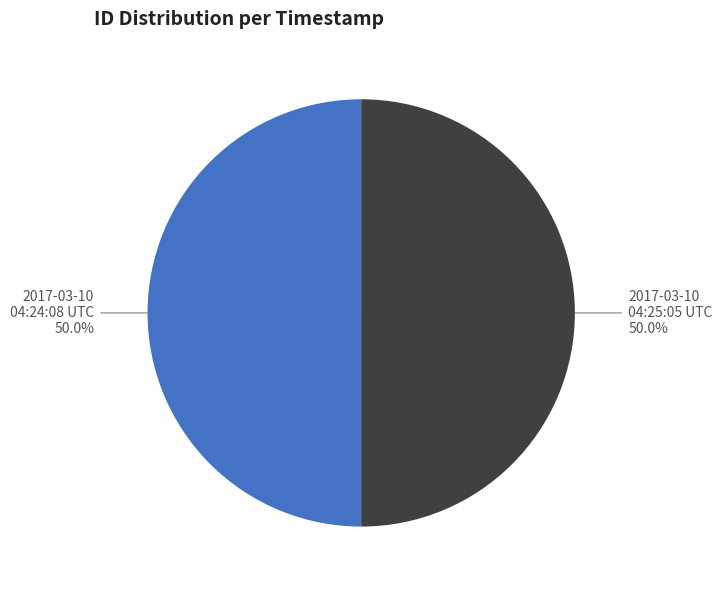

Approximately how many times larger is the value at 2017-03-10 04:24:08 UTC compared to 2017-03-10 04:25:05 UTC?

1.0